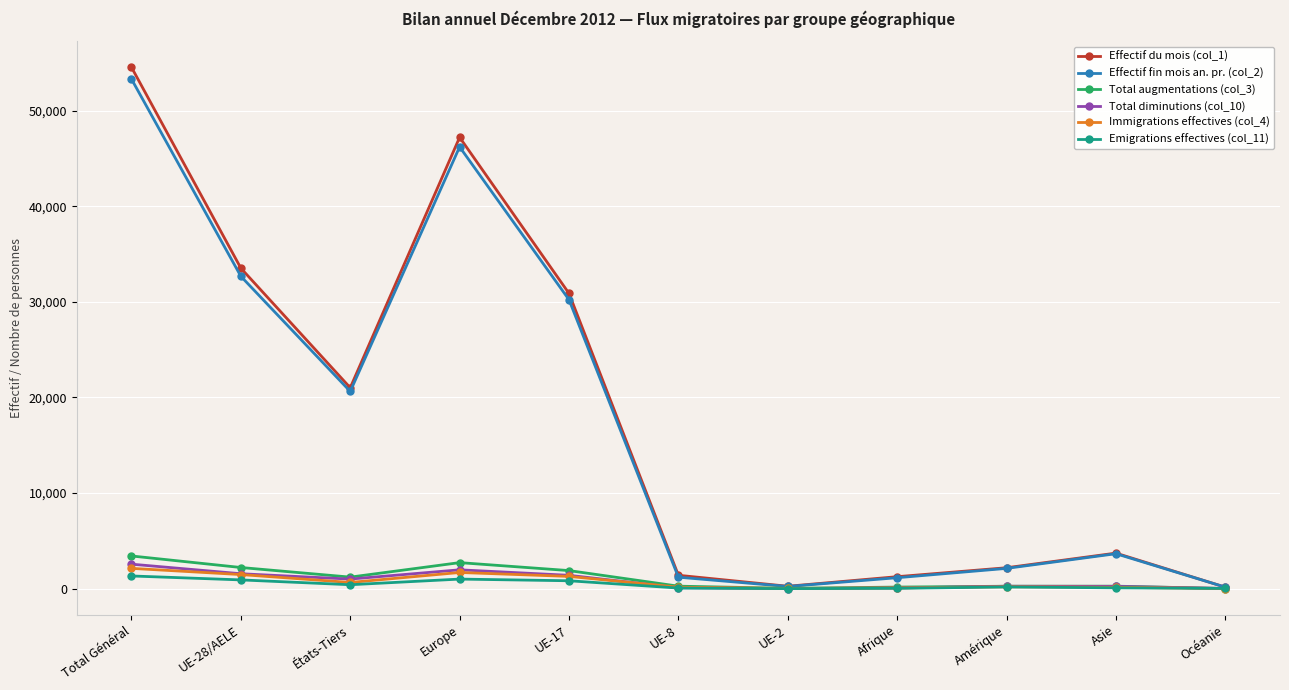

True or false: Total augmentations (col_3) has a value of 3420 at Total Général.

True